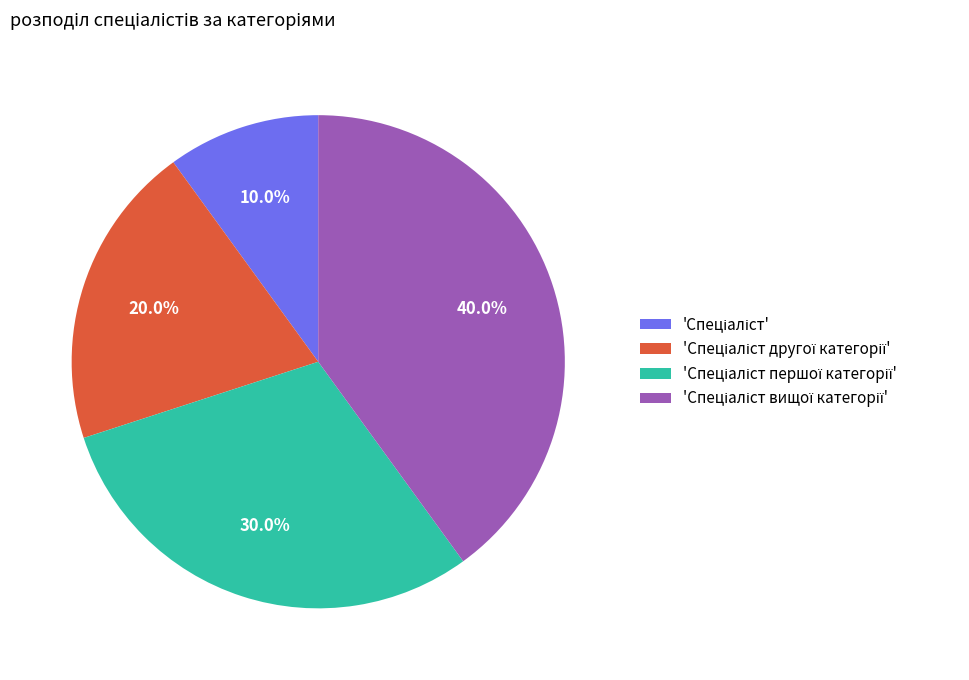

Is there a majority slice in this chart?

No